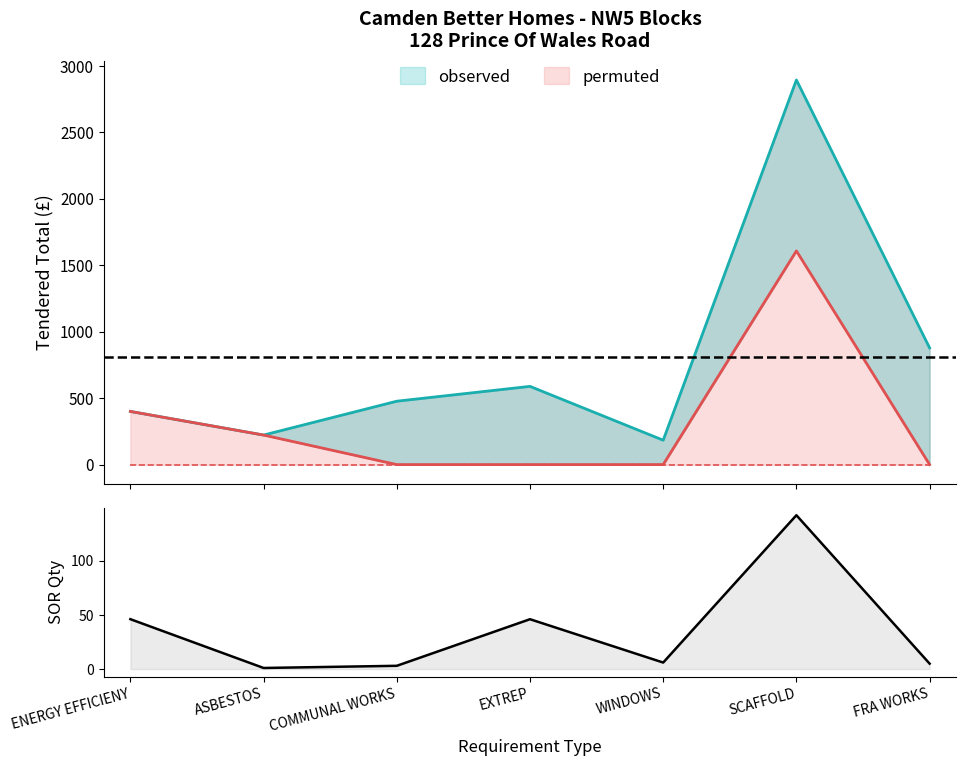

At which category does the data reach its first local valley?

ASBESTOS